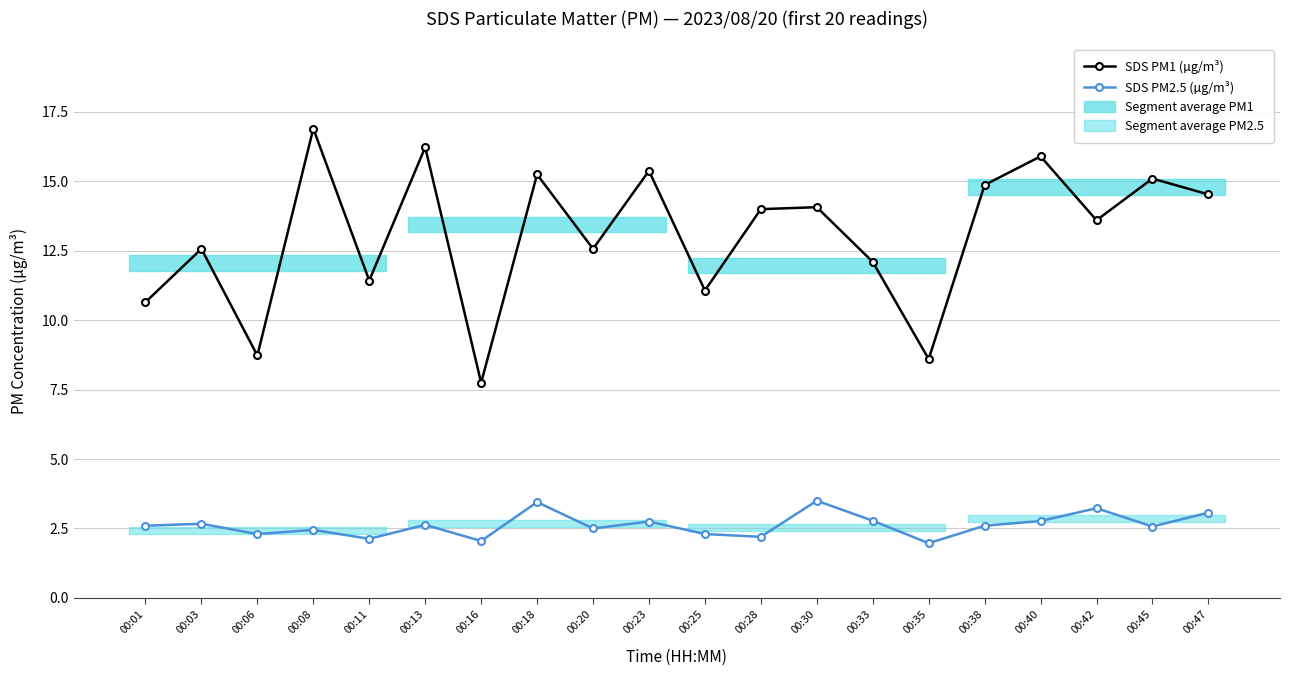

What is the difference between the SDS PM1 (µg/m³) values at 00:16 and 00:30?

6.3